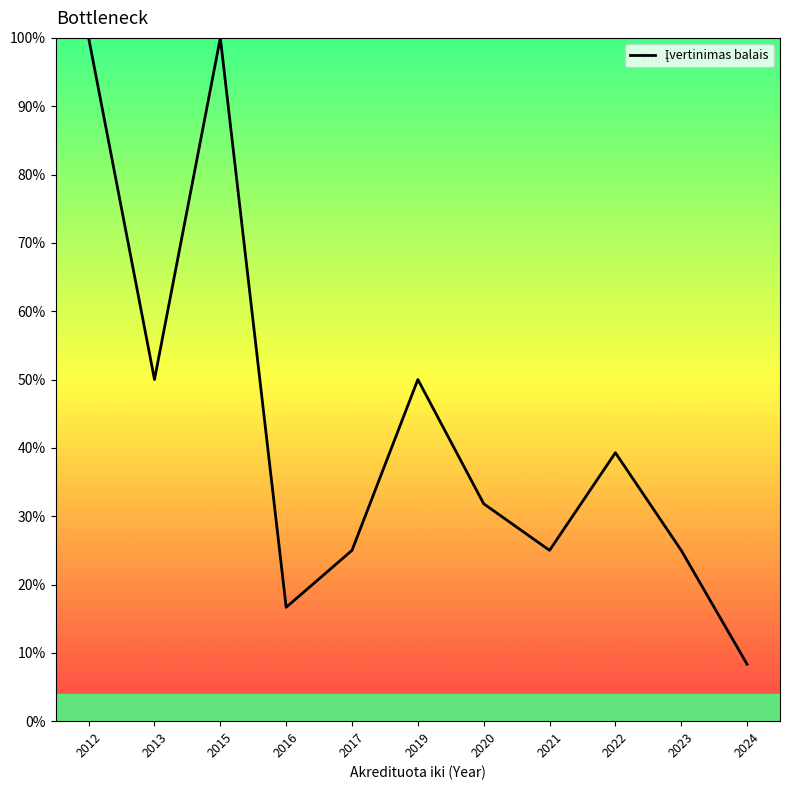

List the labels in order of value, largest first.

2012, 2015, 2013, 2019, 2022, 2020, 2017, 2021, 2023, 2016, 2024